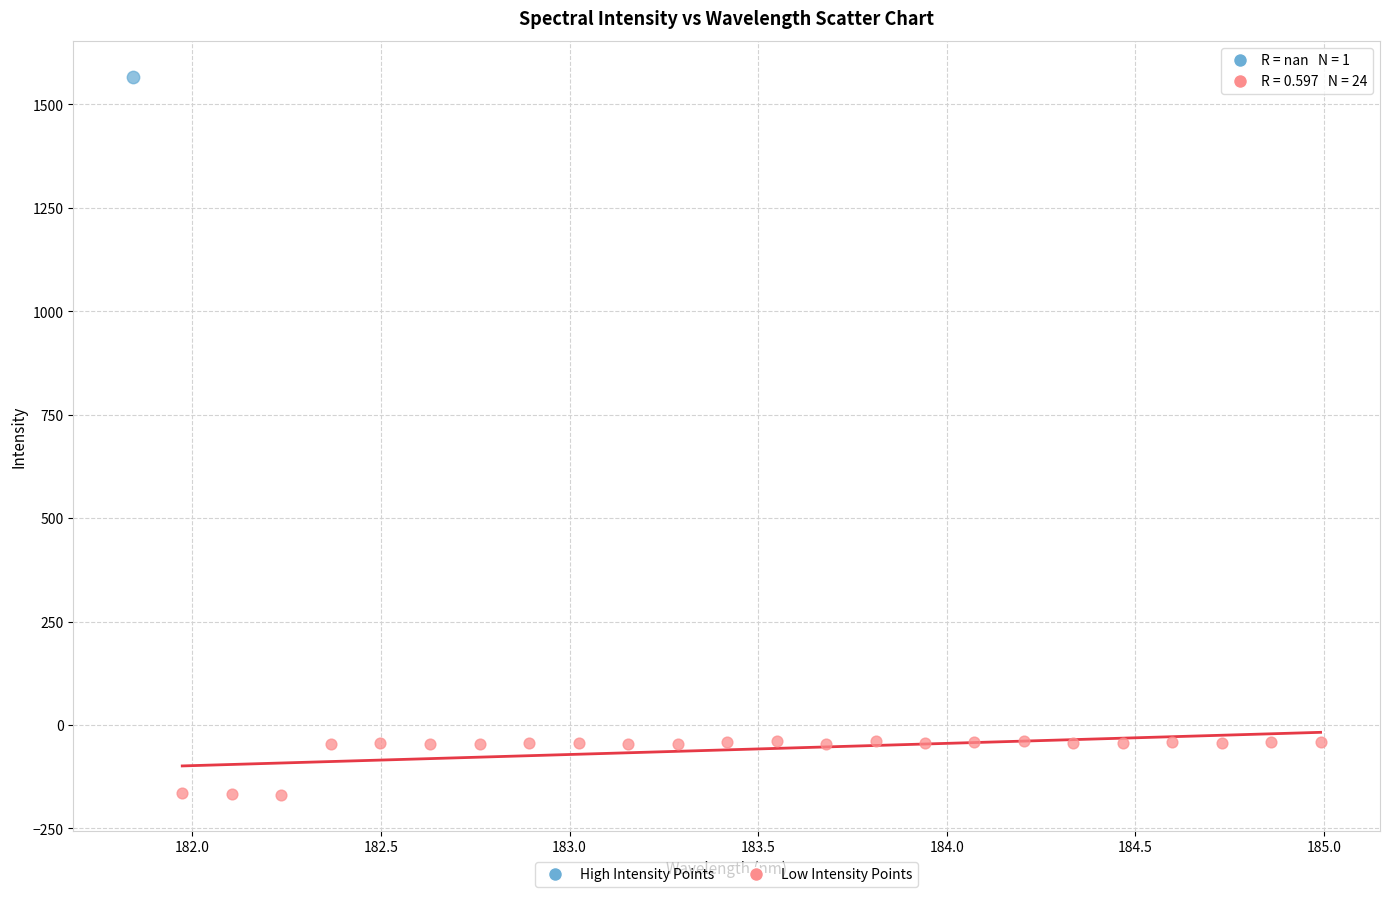

What are all the series names shown in the legend?

High Intensity Points, Low Intensity Points